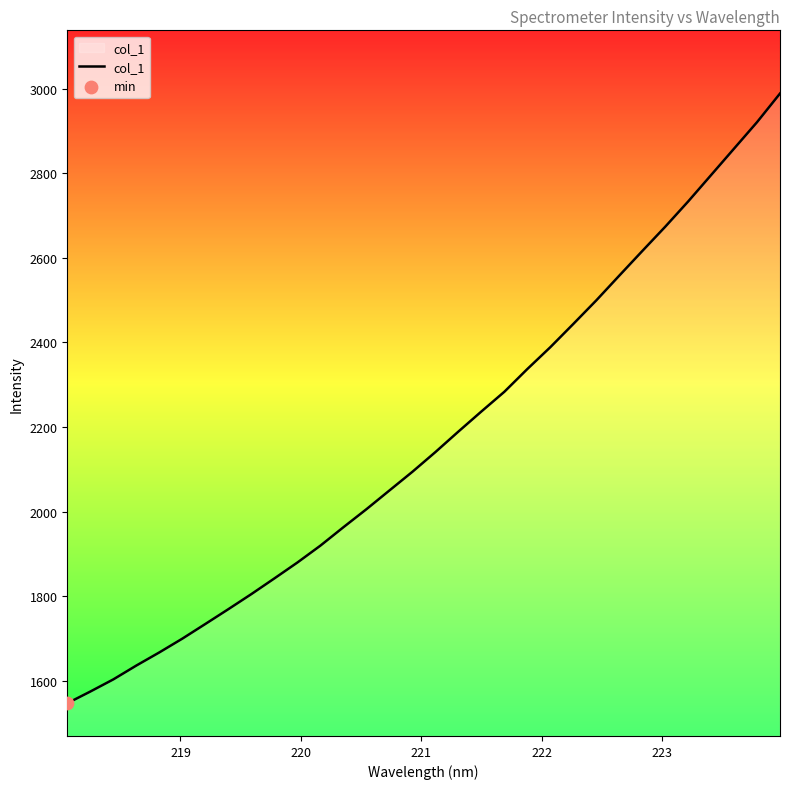

What is the difference between the maximum and minimum values?

1441.9